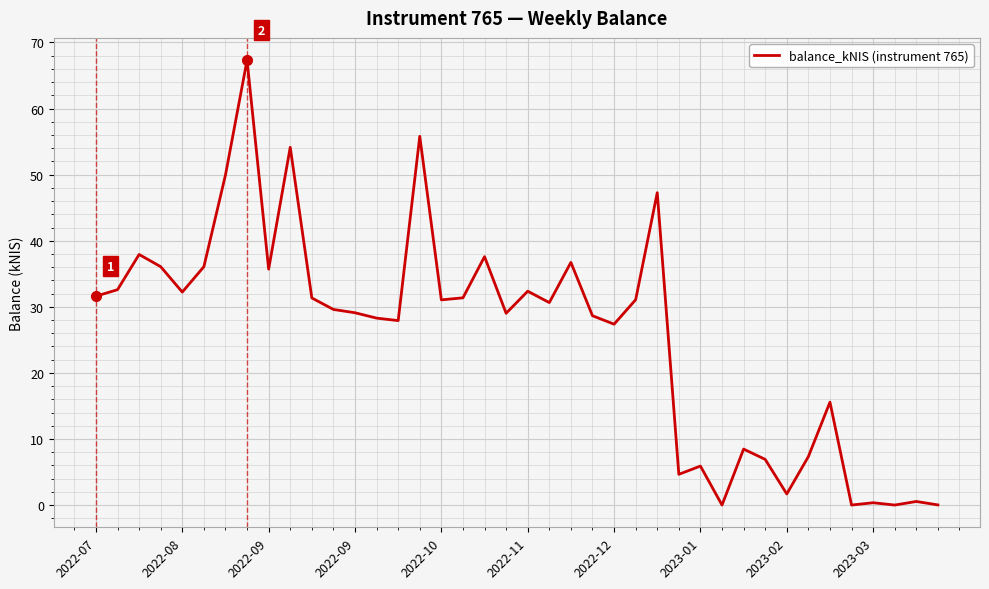

What is the difference between the maximum and minimum values?

67.3